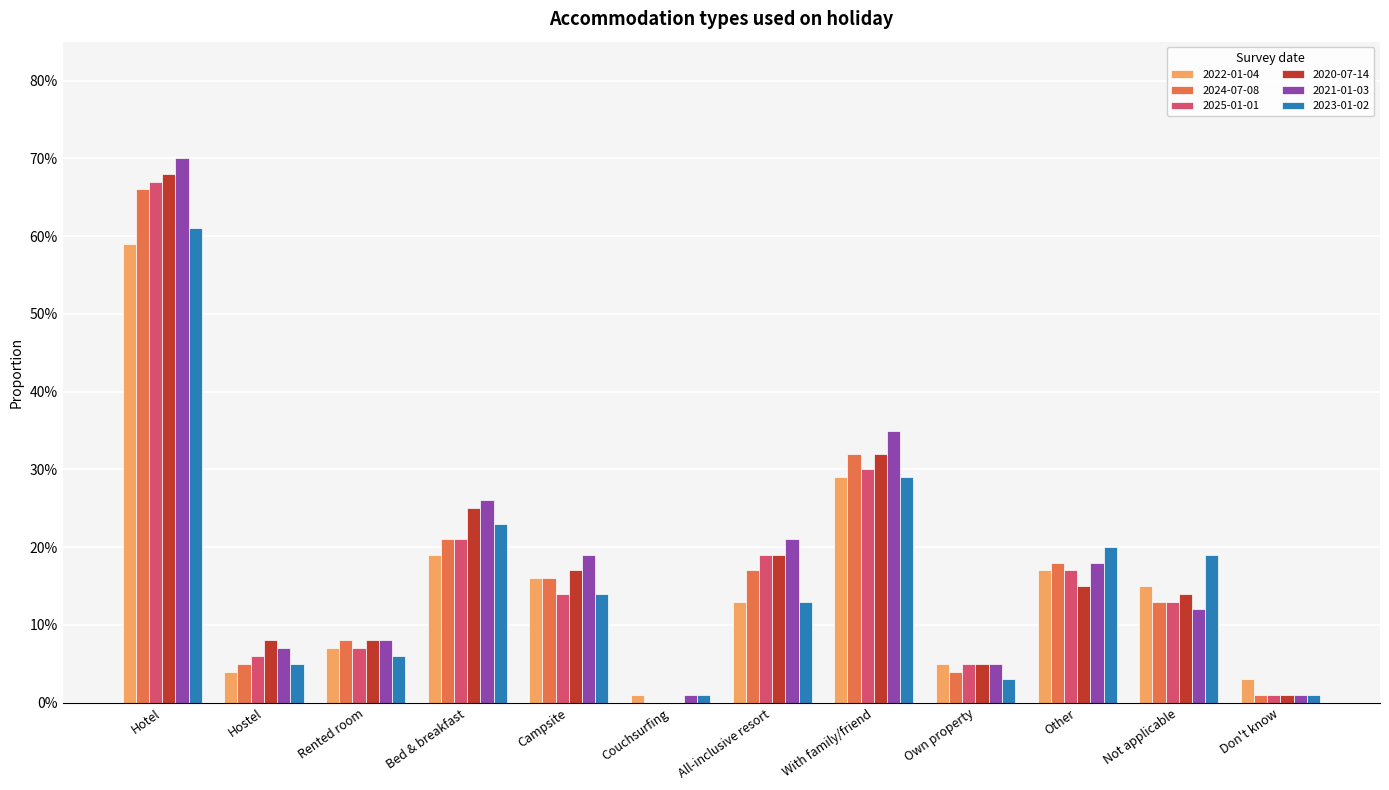

Are the bars horizontal?

No